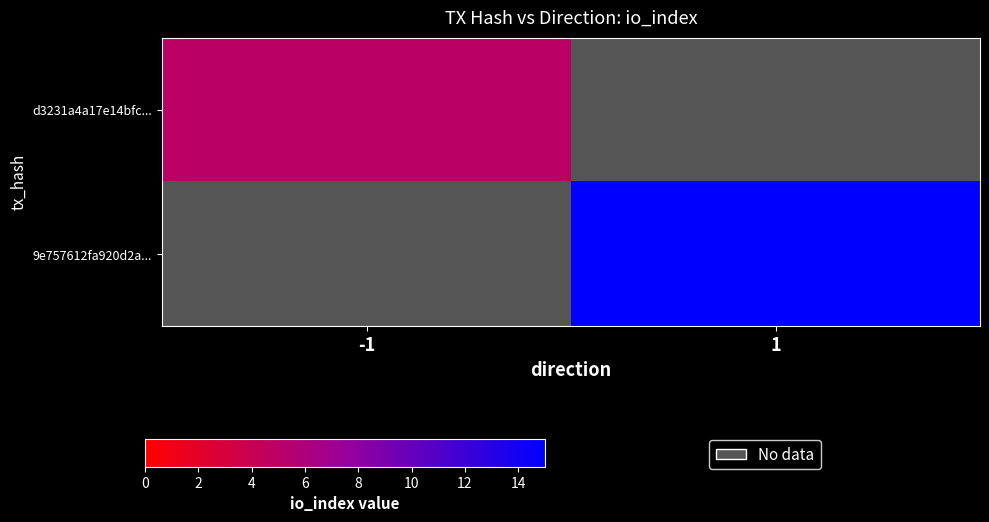

Which series has the largest total across all categories?

9e757612fa920d2a...